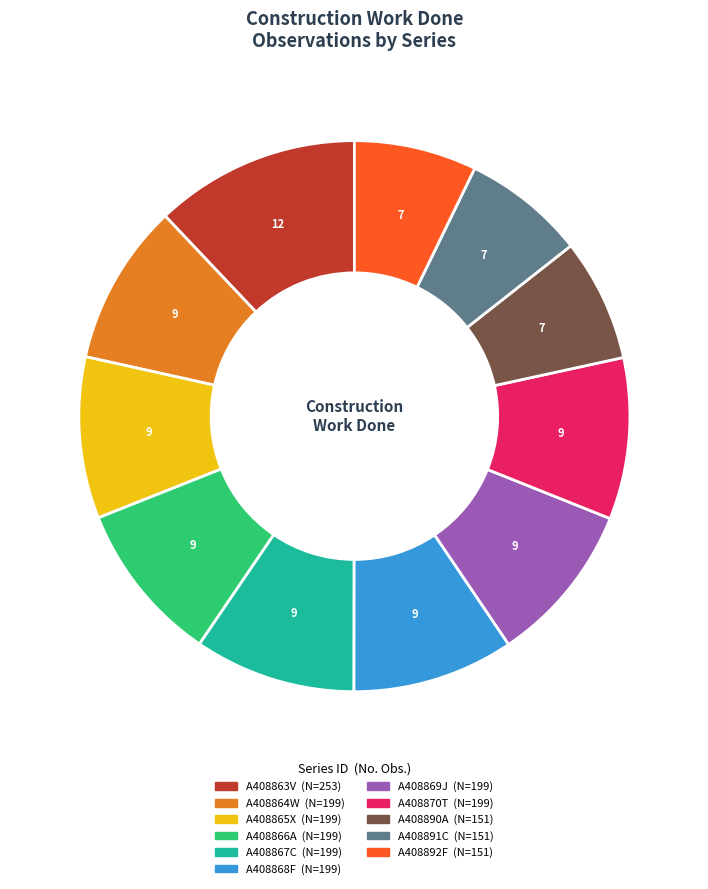

Is it true that A408867C is 9% of the pie?

True